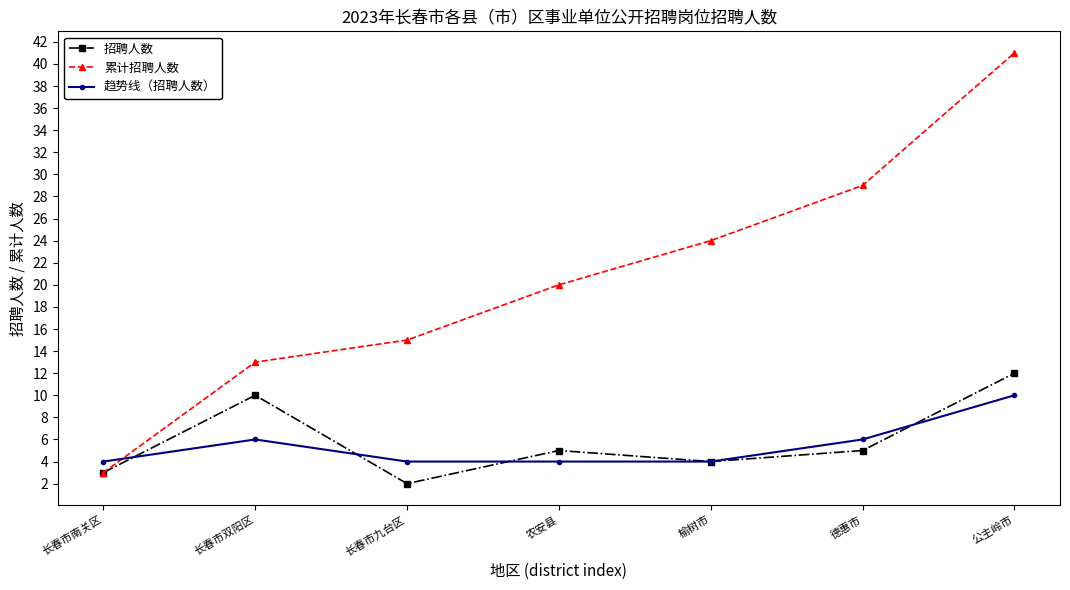

Which series has the largest total across all categories?

累计招聘人数